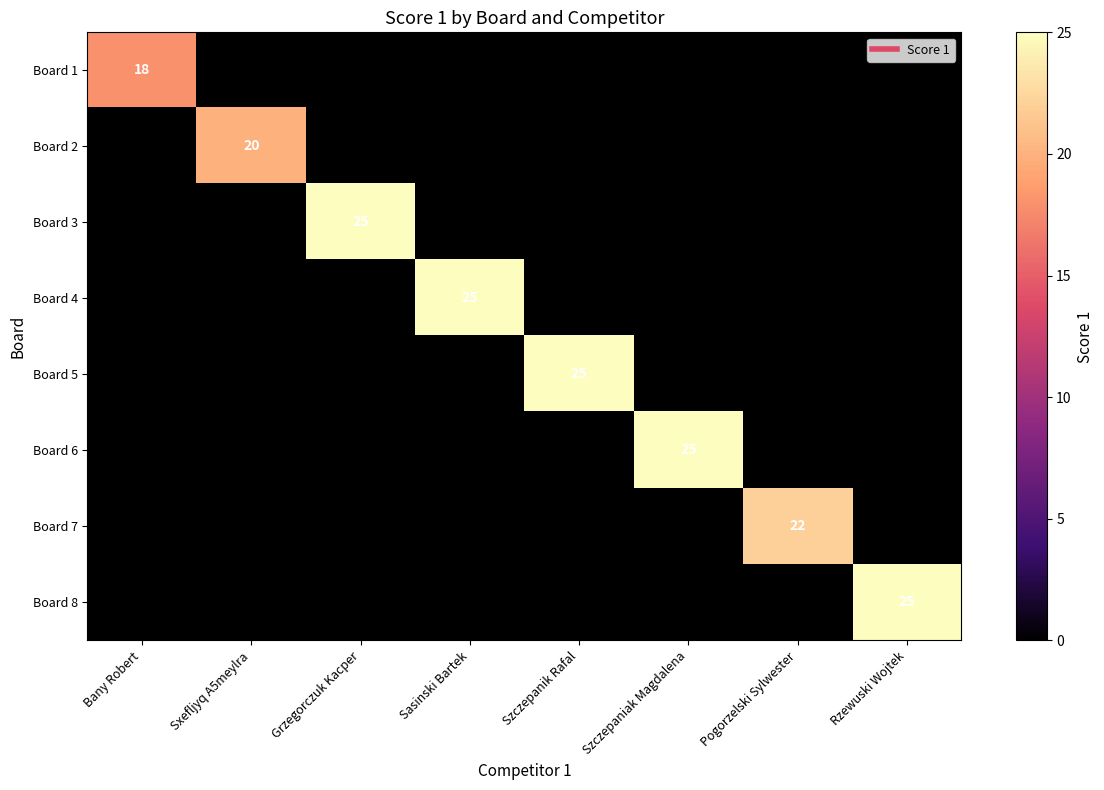

At Pogorzelski Sylwester, list the series in order from largest to smallest.

Board 7, Board 1, Board 2, Board 3, Board 4, Board 5, Board 6, Board 8